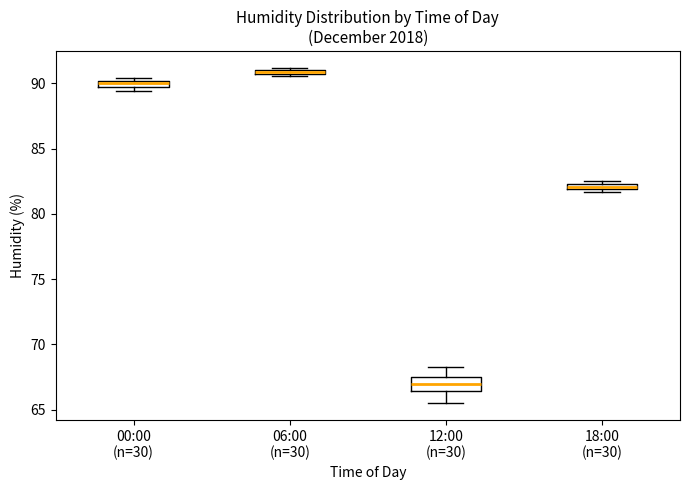

Where is the lower edge of the box for 00:00 (n=30) on the y-axis? The values are not printed on the chart, so give them approximately, as read against the axis.

89.5